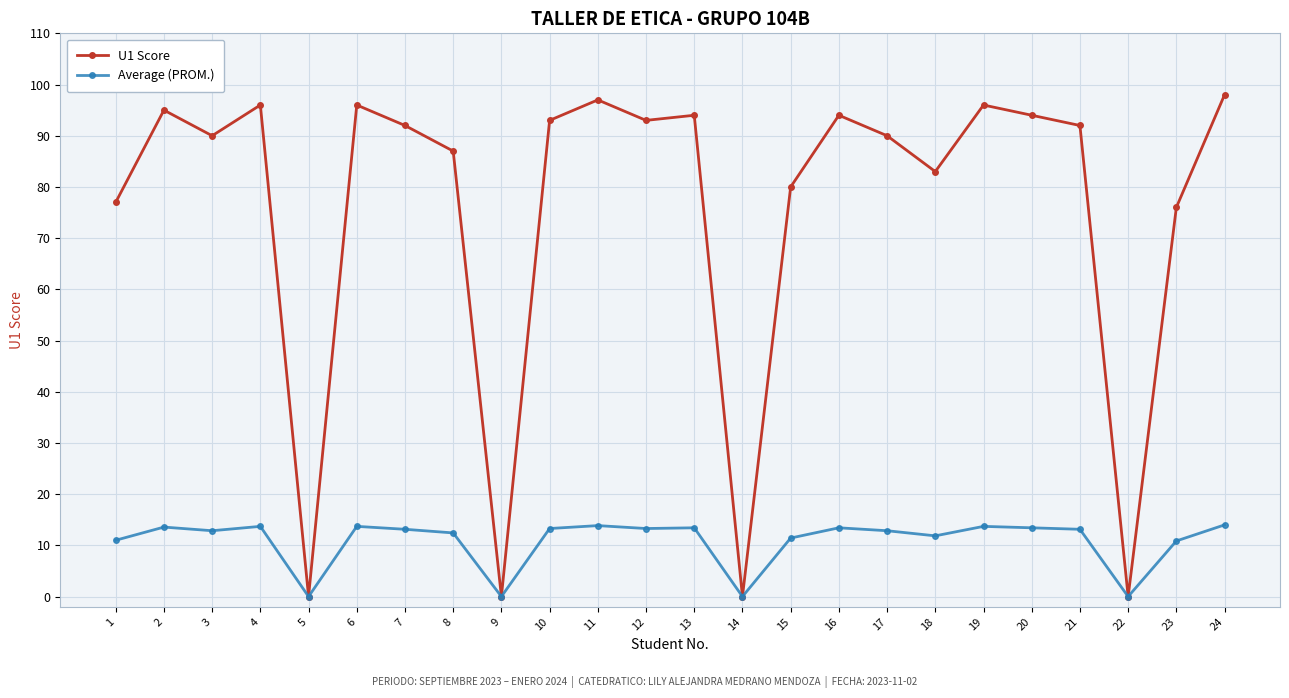

Is it true that Average (PROM.) equals 10.9 at 23?

True